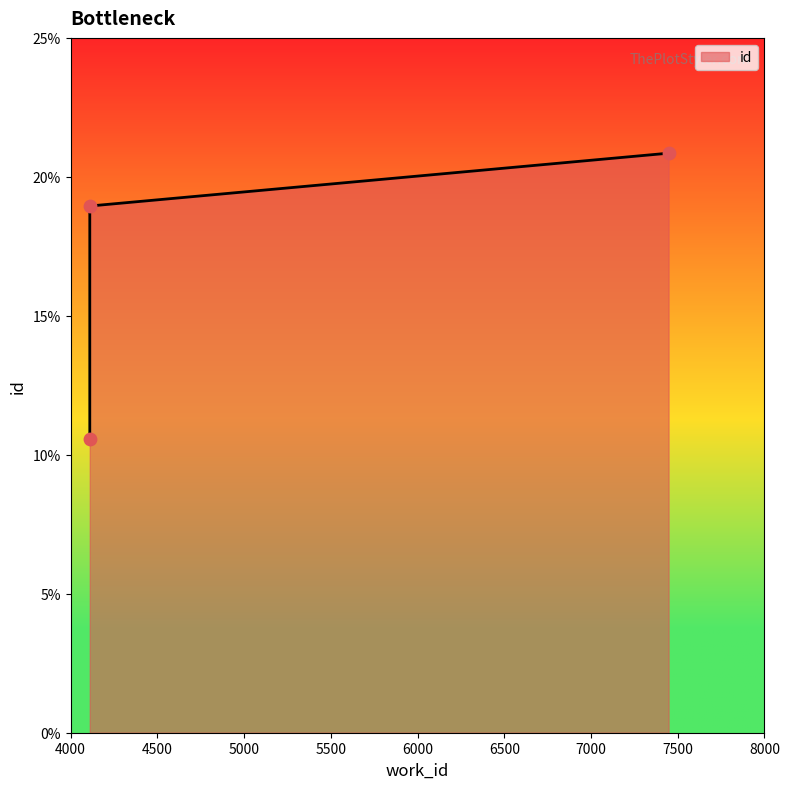

What is the change in value from 4111 to 7447?

+1901